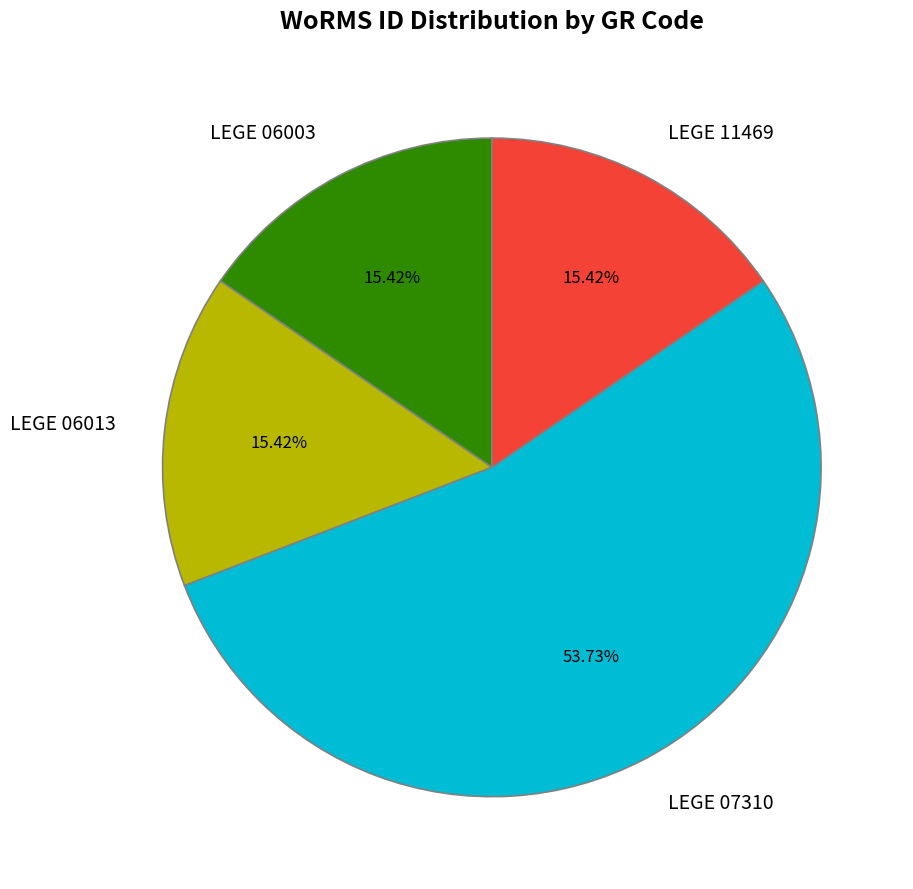

Do LEGE 07310 and LEGE 06003 together represent more than half of the pie?

Yes